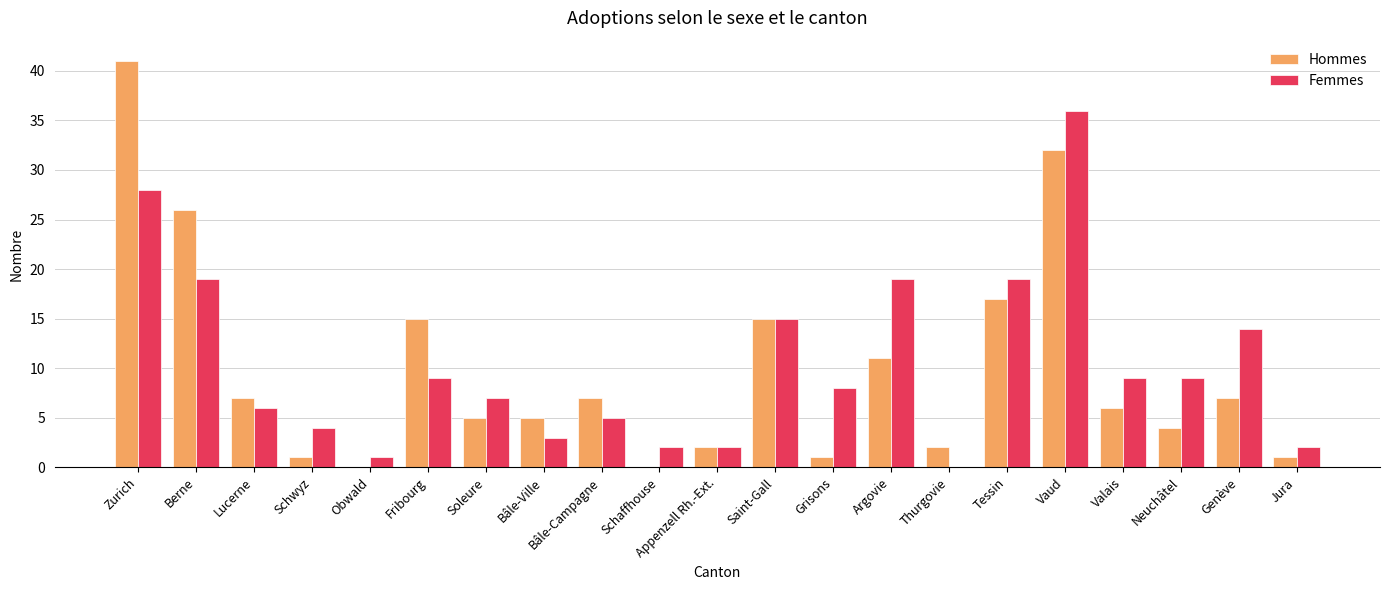

At which label does Femmes first exceed 8?

Zurich